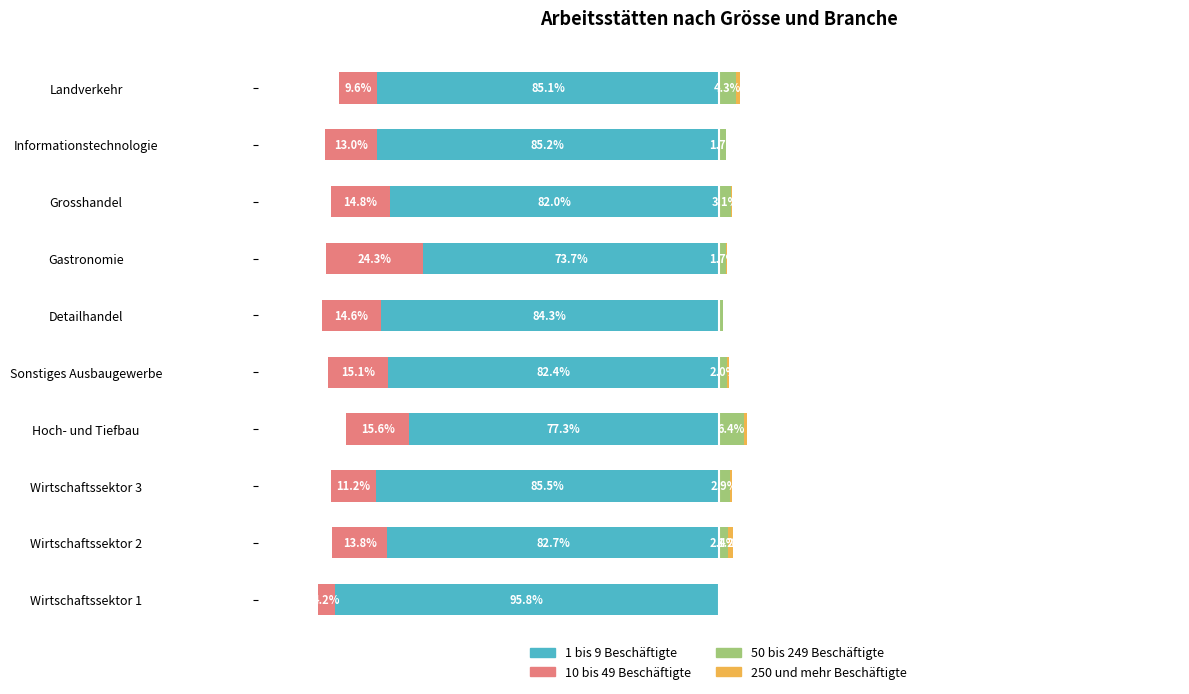

What is the difference between the maximum and minimum values in the 1 bis 9 Beschäftigte series?

22.2